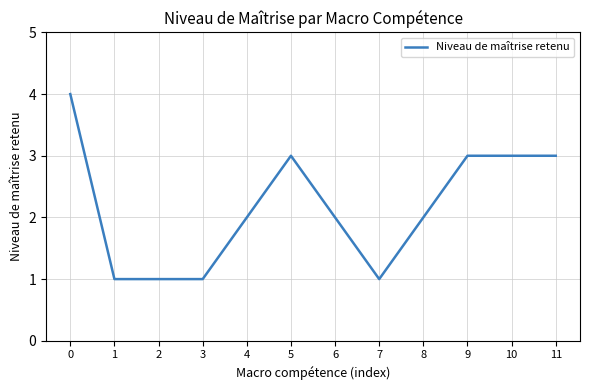

Read the value at 10.

3